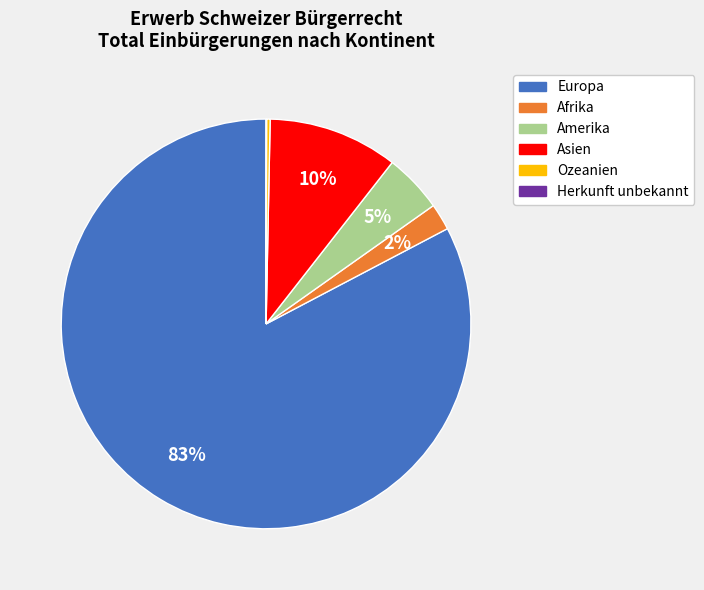

To the nearest percent, what is the average slice percentage?

17%